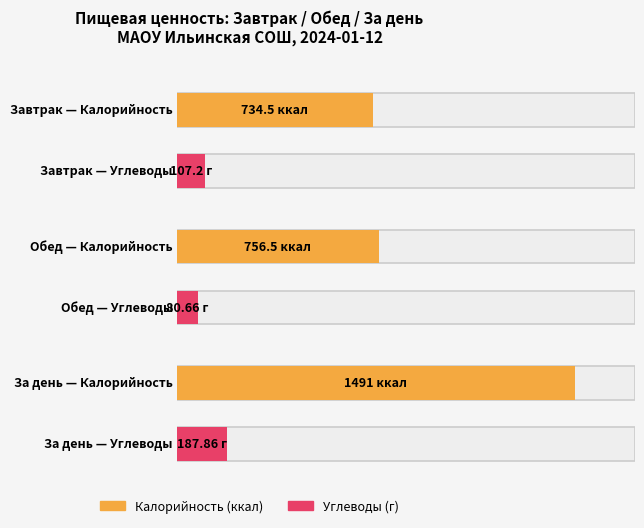

What is the greatest value displayed?

1491.0